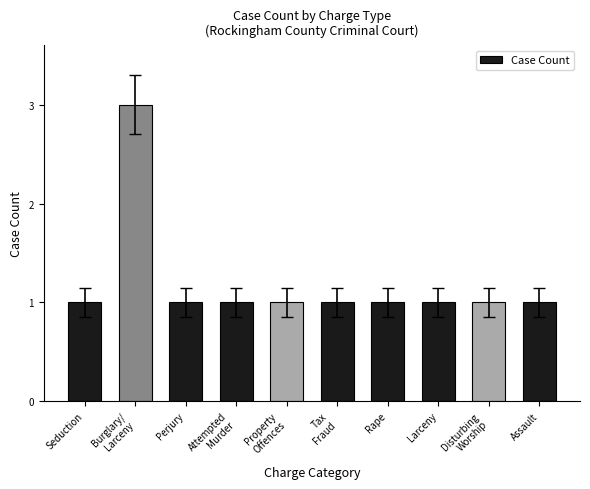

Read the value at Attempted
Murder.

1